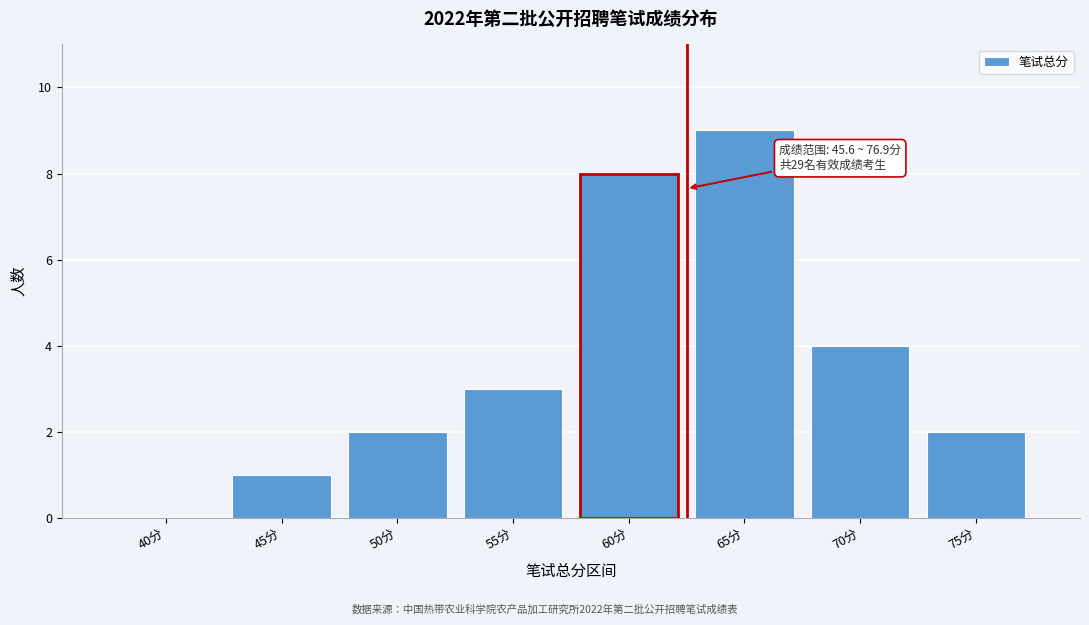

Reading right to left, list all the values displayed in this chart.

75分=2	70分=4	65分=9	60分=8	55分=3	50分=2	45分=1	40分=0